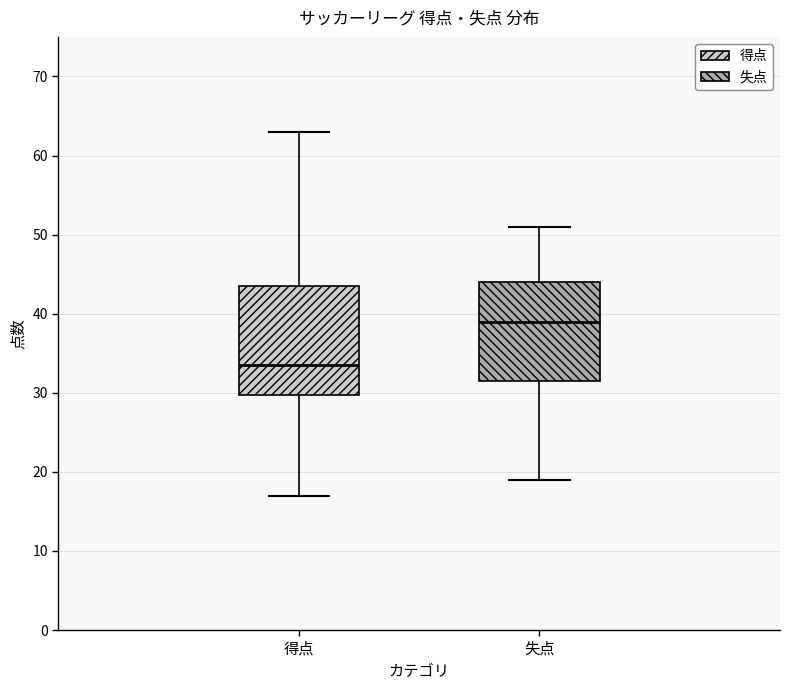

Reading left to right, transcribe this box plot: for each box, give where its median line is, the range the box spans, and where its two whiskers end, as read against the y-axis. The values are not printed on the chart, so give them approximately, as read against the axis.

得点: median 34, box 30 to 44, whiskers 17 to 63
失点: median 39, box 32 to 44, whiskers 19 to 51